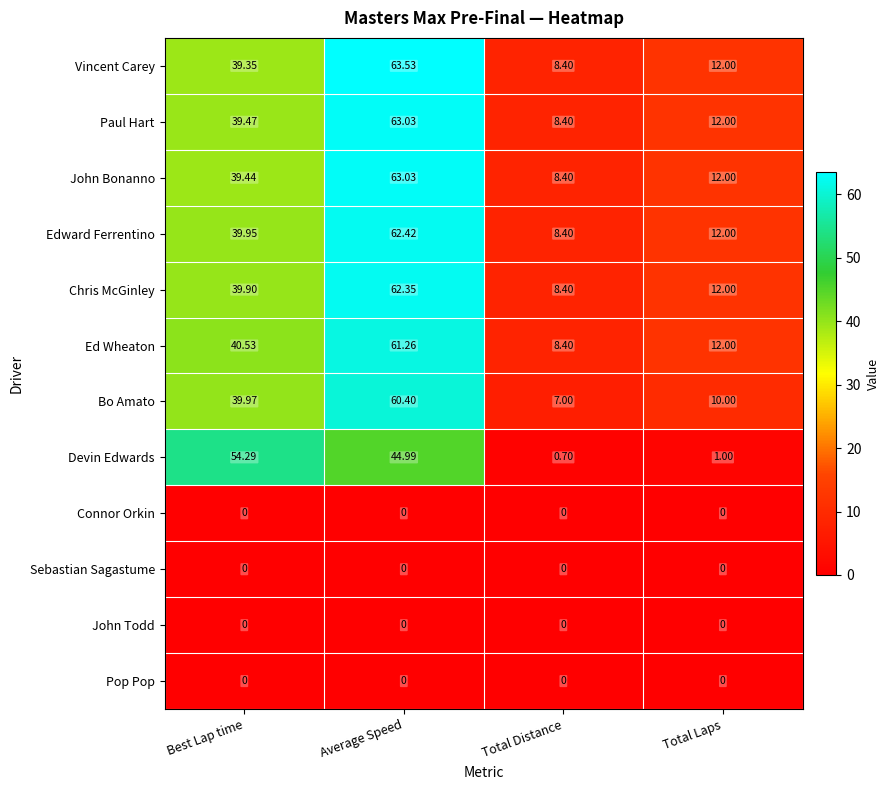

At which label does Chris McGinley first exceed 39?

Best Lap time